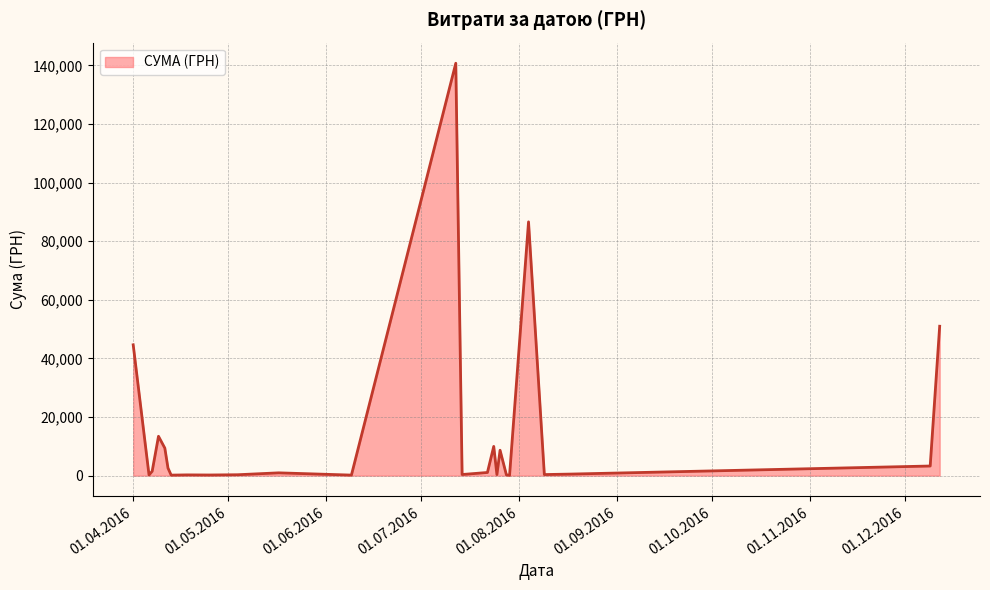

What is the maximum value shown in the chart?

140706.2